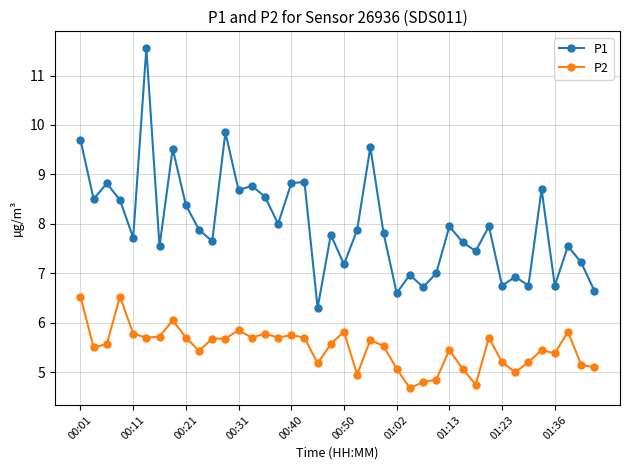

List the series in order of their peak value, lowest first.

P2, P1